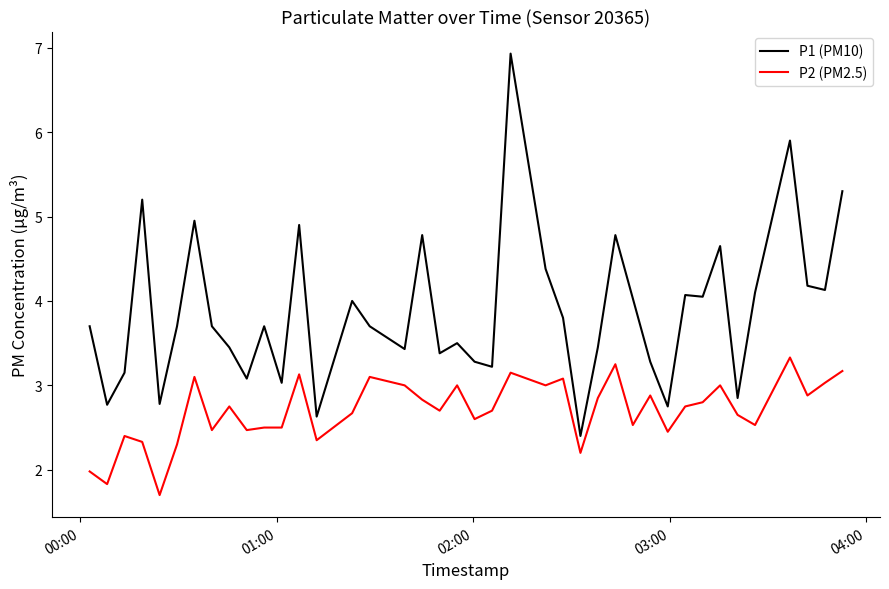

What is the maximum value for P2 (PM2.5)?

3.3